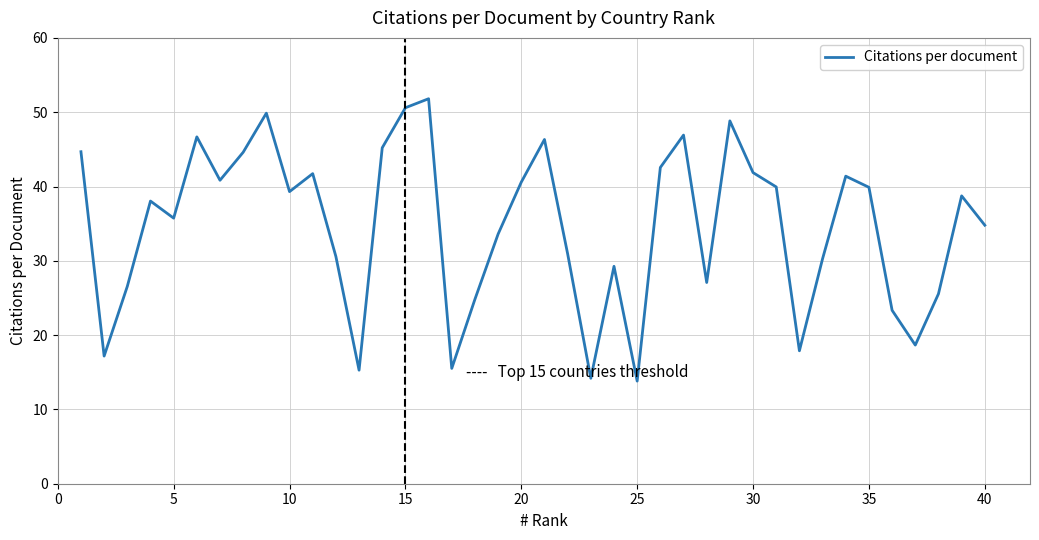

What is the difference between the maximum and minimum values?

38.0